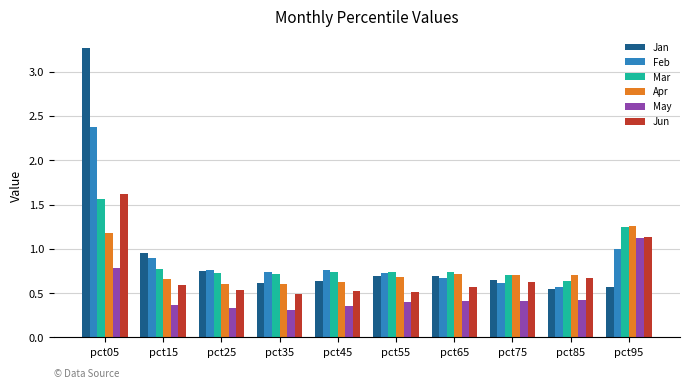

Which series has the largest range (max minus min)?

Jan